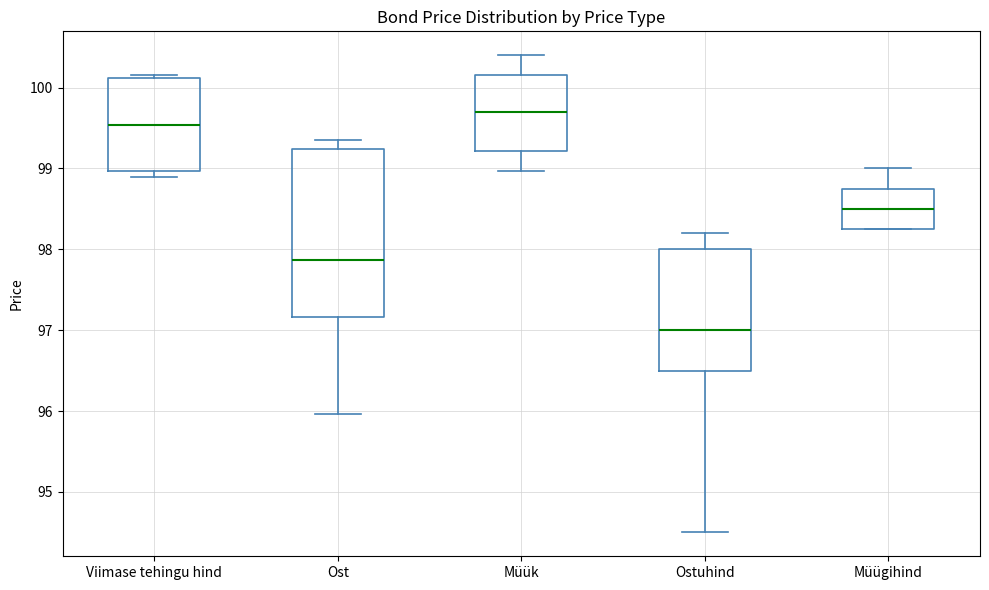

Which box has the highest median line?

Müük